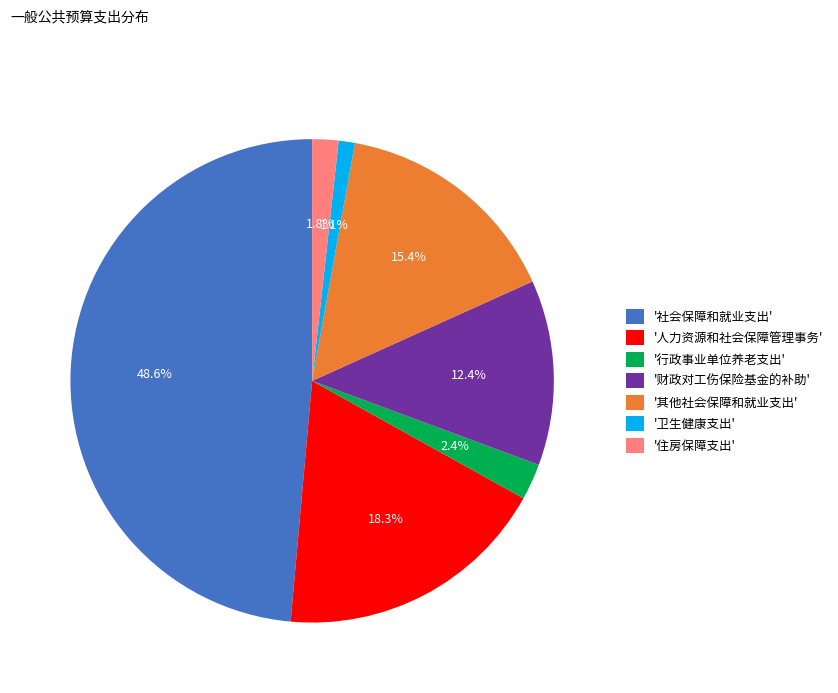

Rank the categories by value from highest to lowest.

'社会保障和就业支出', '人力资源和社会保障管理事务', '其他社会保障和就业支出', '财政对工伤保险基金的补助', '行政事业单位养老支出', '住房保障支出', '卫生健康支出'